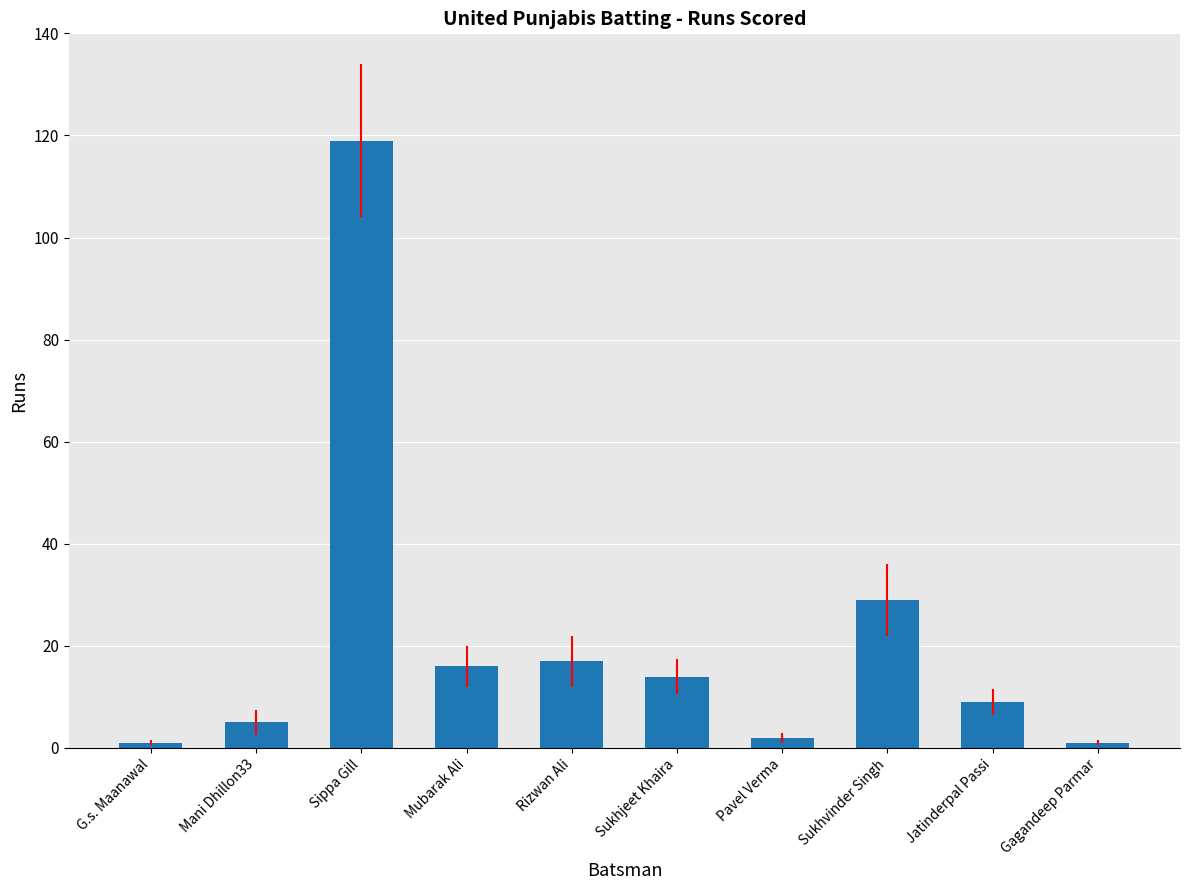

Which category has the highest value across all series?

Sippa Gill